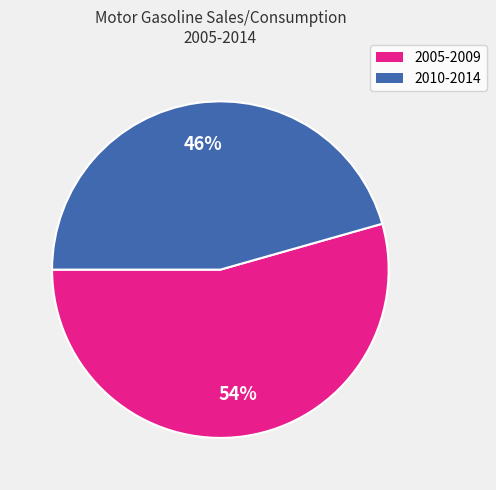

Count the number of slices in the pie.

2